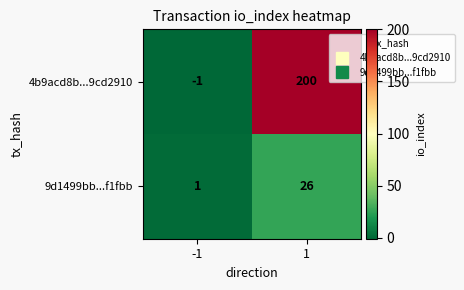

The 4b9acd8b...9cd2910 series shows 200 at 1. True or false?

True